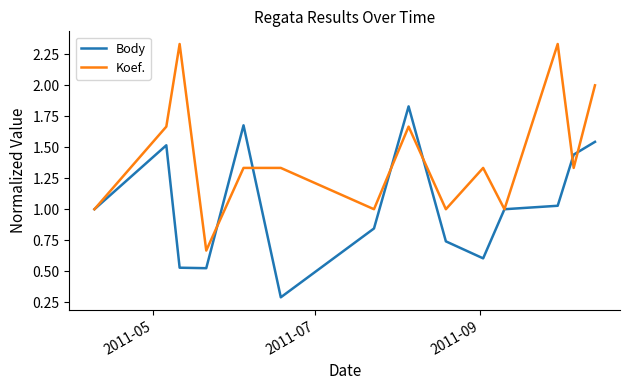

After their last crossing, which series has the higher values: Body or Koef.?

Koef.